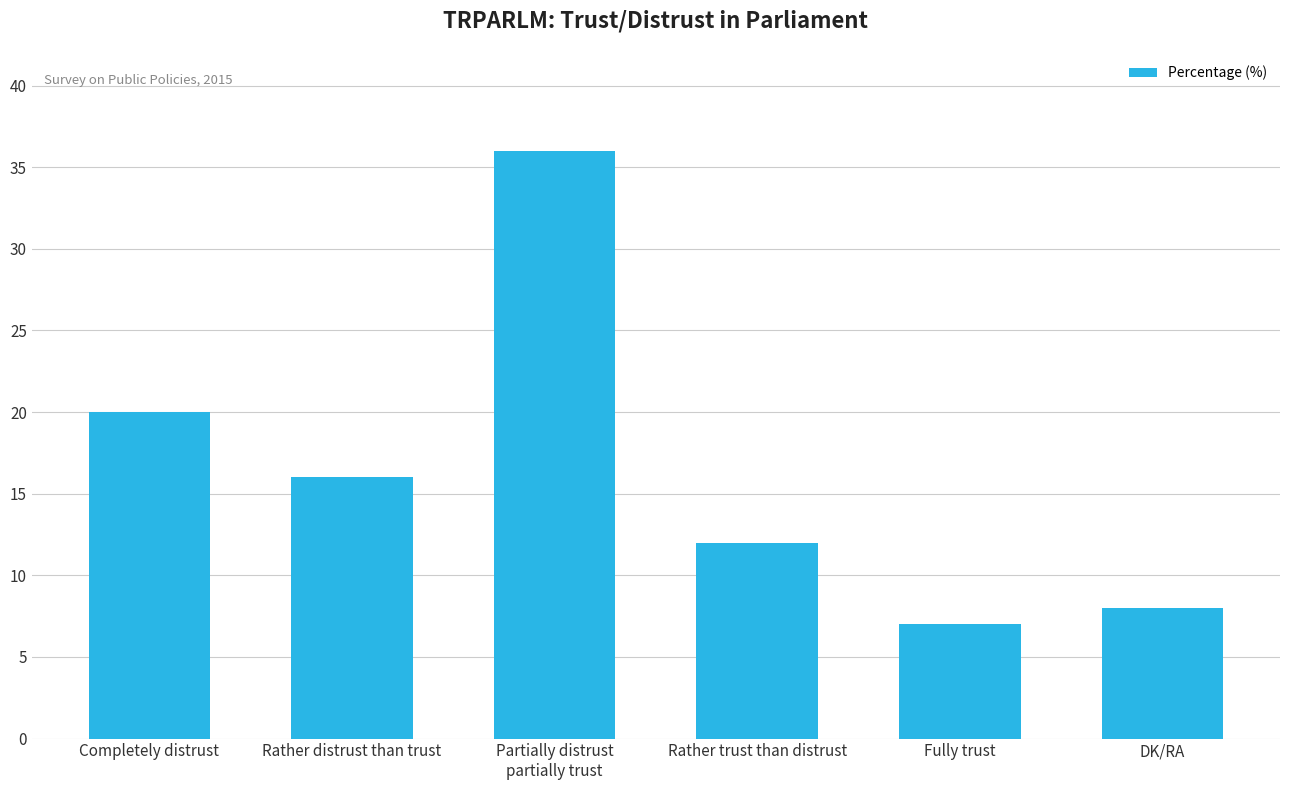

How many distinct data groups are displayed?

1